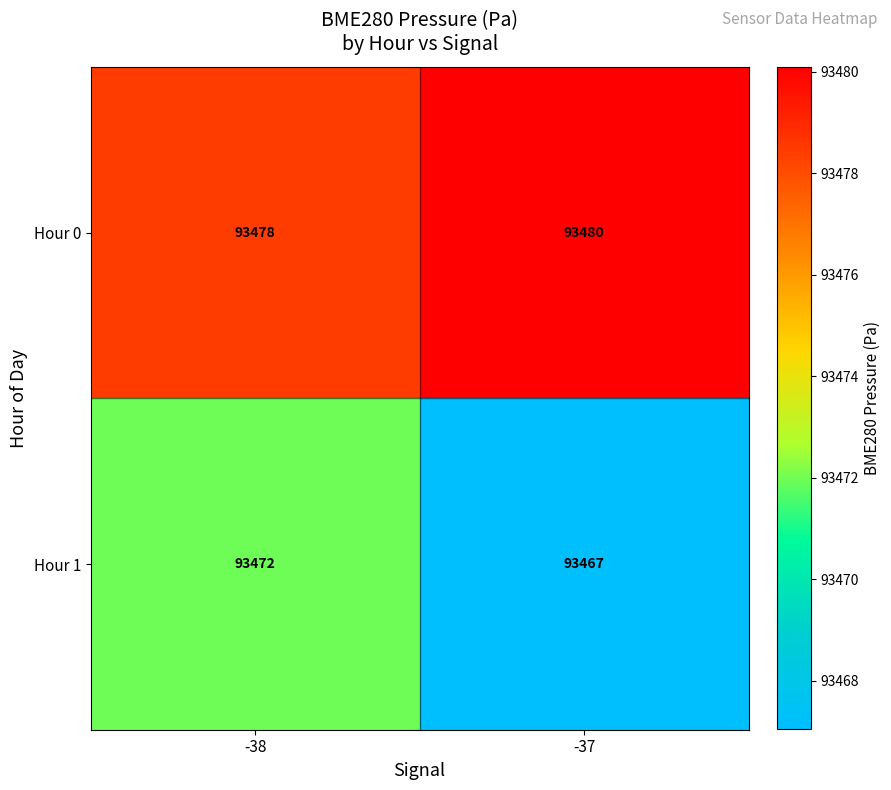

What is the sum of the Hour 1 values at -37 and -38?

186939